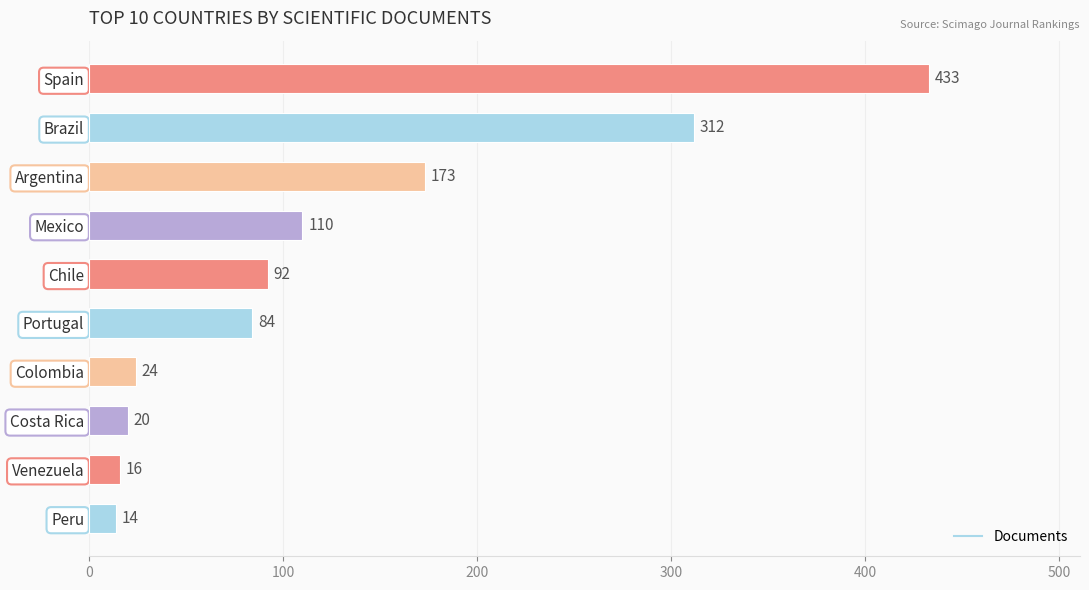

Where is the data nearest to the value 223?

Argentina